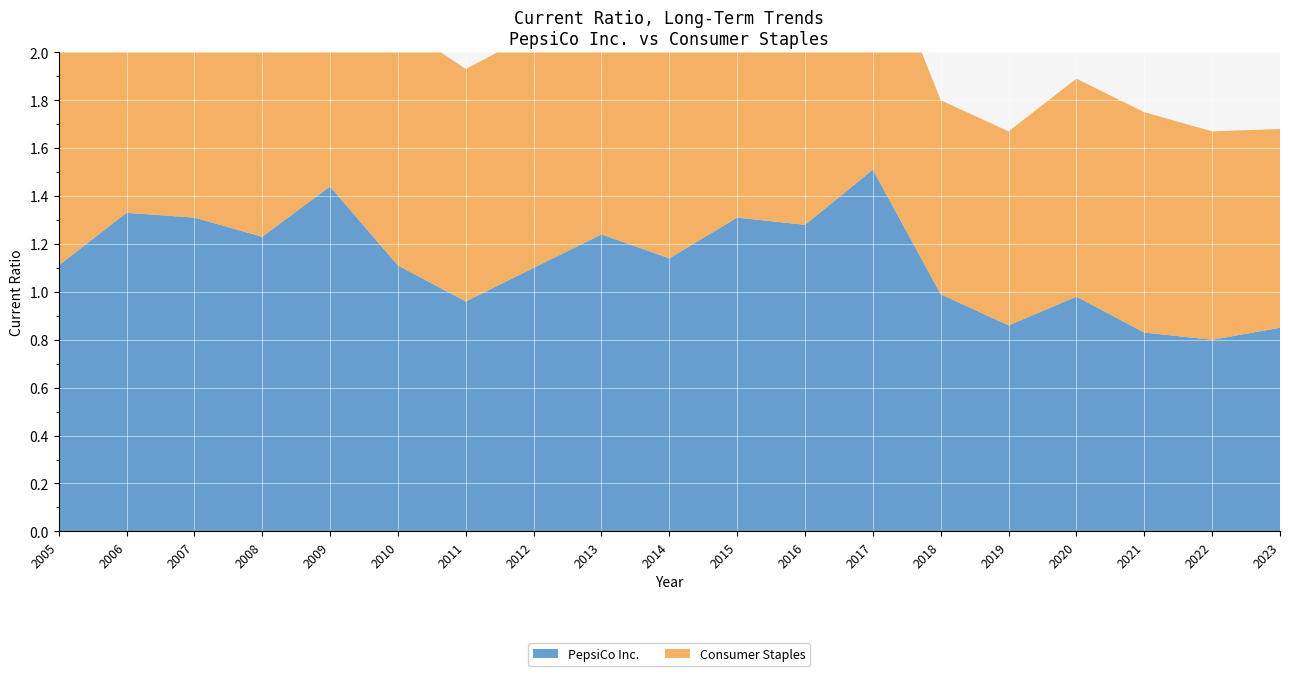

Reading left to right, list all the values displayed in this chart.

PepsiCo Inc.: 2005=1.1	2006=1.3	2007=1.3	2008=1.2	2009=1.4	2010=1.1	2011=1.0	2012=1.1	2013=1.2	2014=1.1	2015=1.3	2016=1.3	2017=1.5	2018=1.0	2019=0.9	2020=1.0	2021=0.8	2022=0.8	2023=0.8
Consumer Staples: 2005=1.0	2006=1.0	2007=0.9	2008=1.0	2009=1.0	2010=1.0	2011=1.0	2012=1.0	2013=1.0	2014=1.0	2015=1.1	2016=1.0	2017=1.0	2018=0.8	2019=0.8	2020=0.9	2021=0.9	2022=0.9	2023=0.8